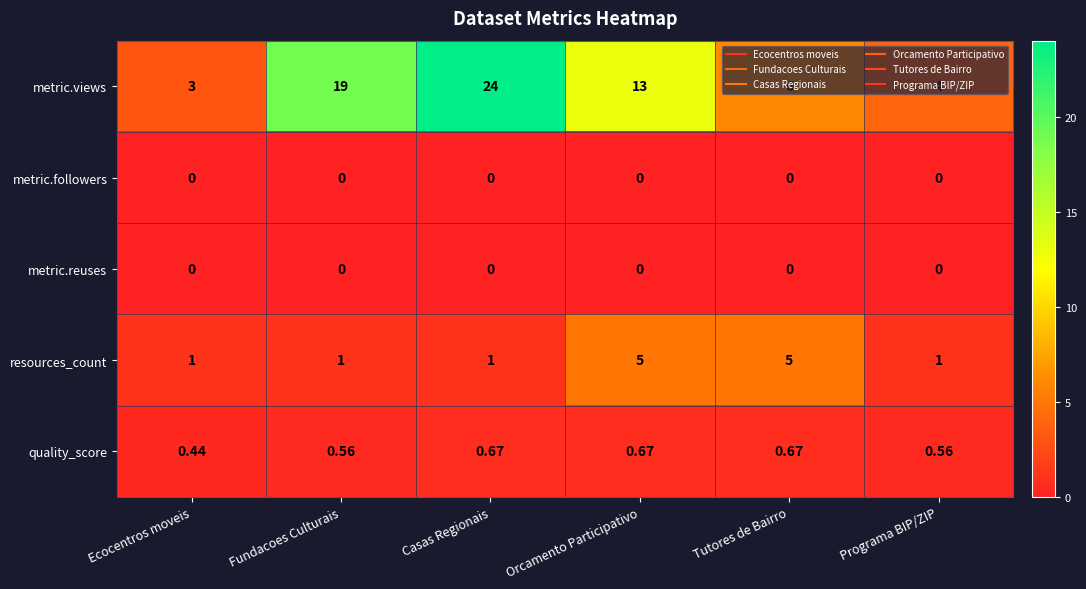

Which series has the largest range (max minus min)?

metric.views